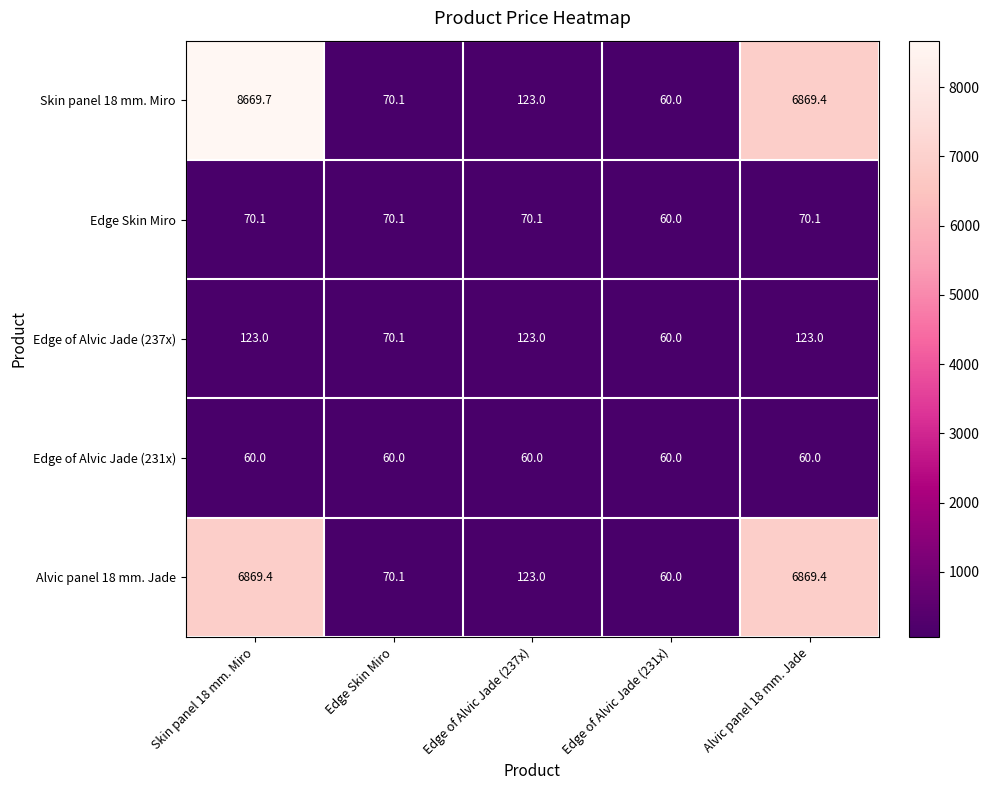

Which series has the largest range (max minus min)?

Skin panel 18 mm. Miro